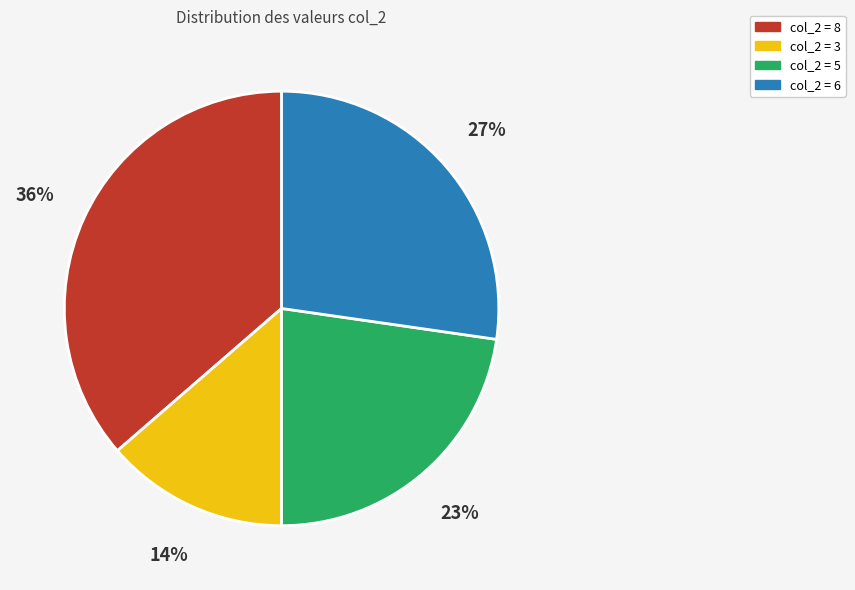

How many segments does this pie chart have?

4